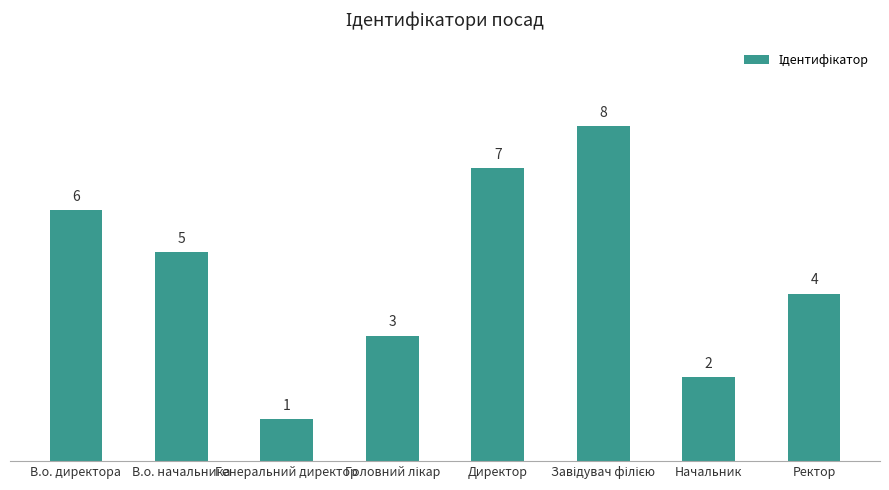

Between Ректор and В.о. начальника, which is larger?

В.о. начальника